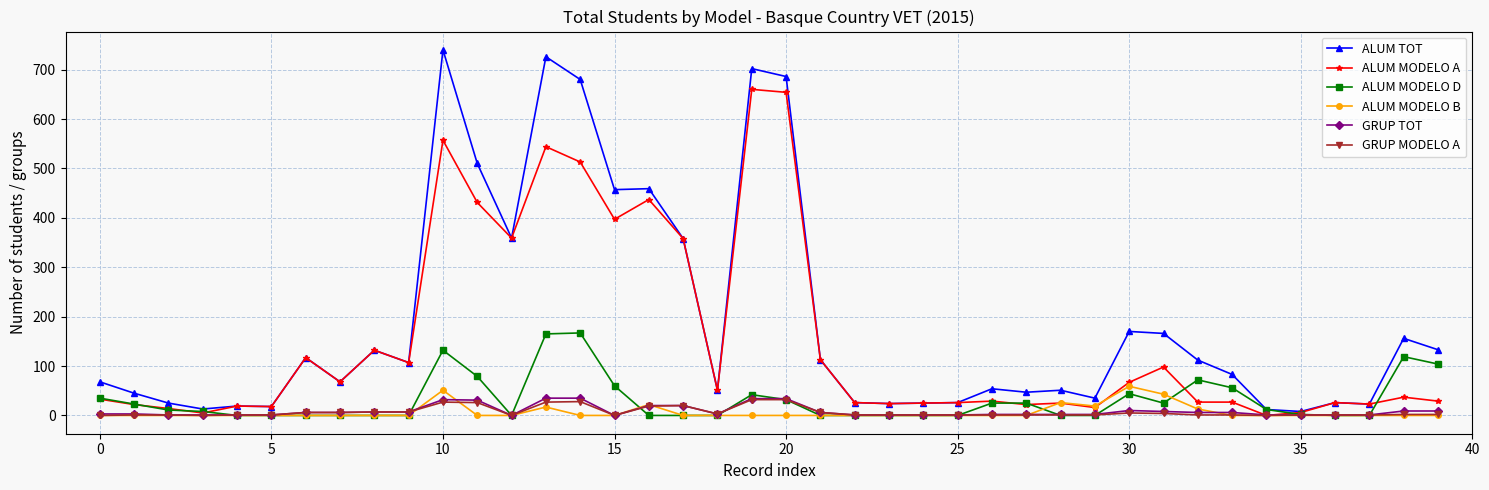

At how many categories does at least one series exceed 579?

5